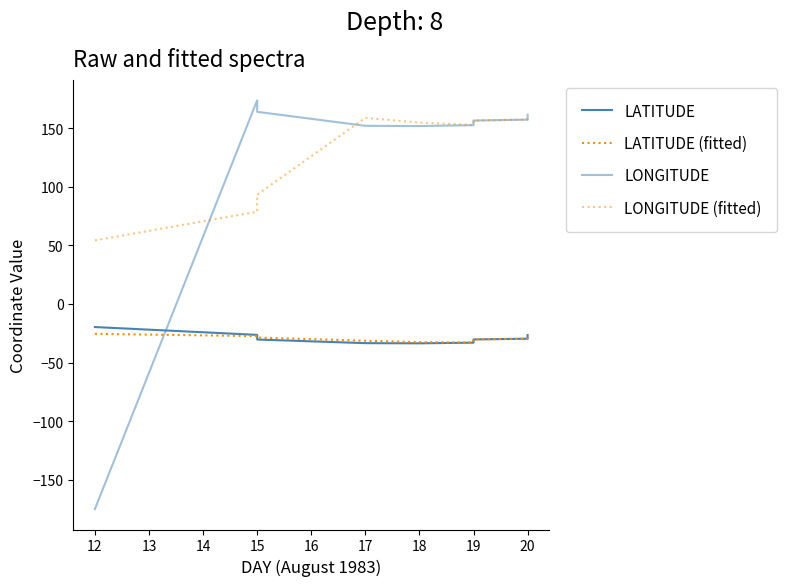

Reading right to left, transcribe all the data shown in this chart.

LATITUDE: -26.5	-27.1	-27.7	-28.4	-29.0	-29.6	-30.2	-30.8	-31.4	-31.9	-32.5	-33.0	-33.5	-33.4	-30.3	-26.4	-19.7
LATITUDE (fitted): -27.1	-27.4	-27.7	-28.3	-29.0	-29.6	-30.2	-30.8	-31.4	-31.9	-32.5	-32.9	-32.5	-31.3	-28.7	-27.4	-25.4
LONGITUDE: 161.4	160.6	159.7	158.8	158.1	157.2	156.4	155.7	154.8	154.0	153.2	152.5	151.7	151.9	163.9	173.7	-174.9
LONGITUDE (fitted): 160.6	160.1	159.7	158.9	158.1	157.2	156.4	155.6	154.8	154.0	153.3	152.7	154.7	158.7	93.3	78.6	54.2